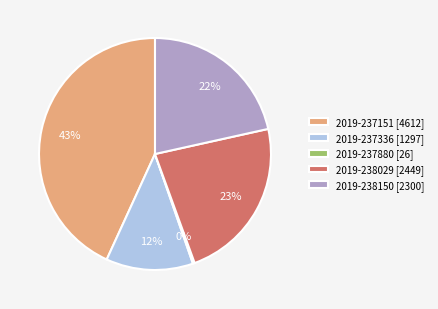

To the nearest percent, what portion does 2019-238029 [2449] represent?

23%